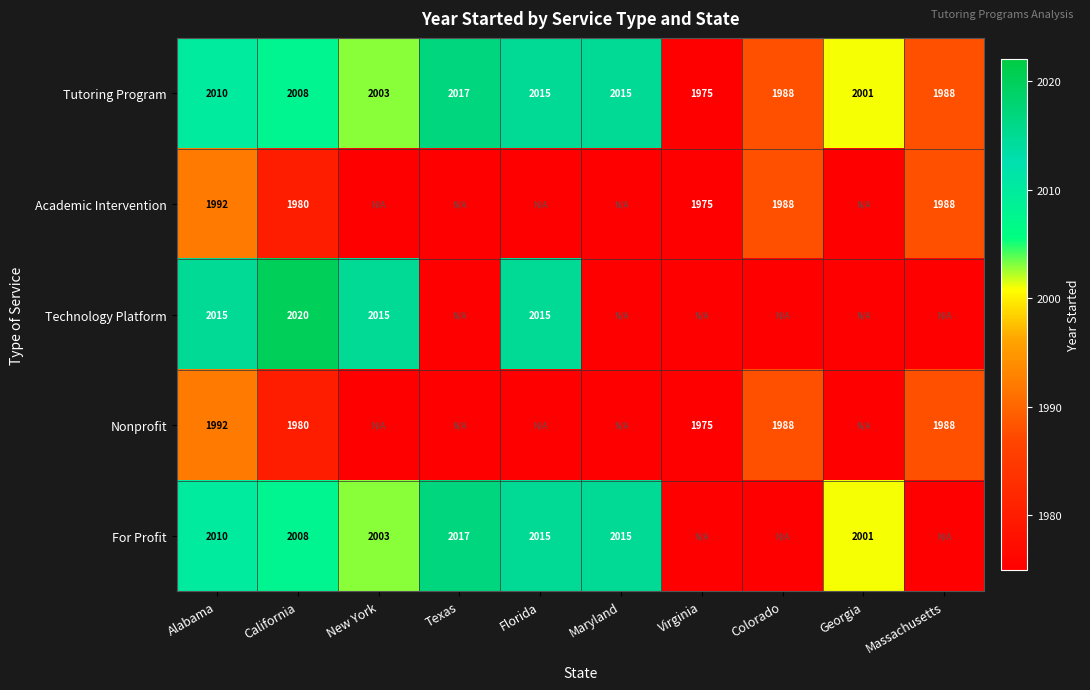

At which label does Tutoring Program first exceed 2008?

Alabama